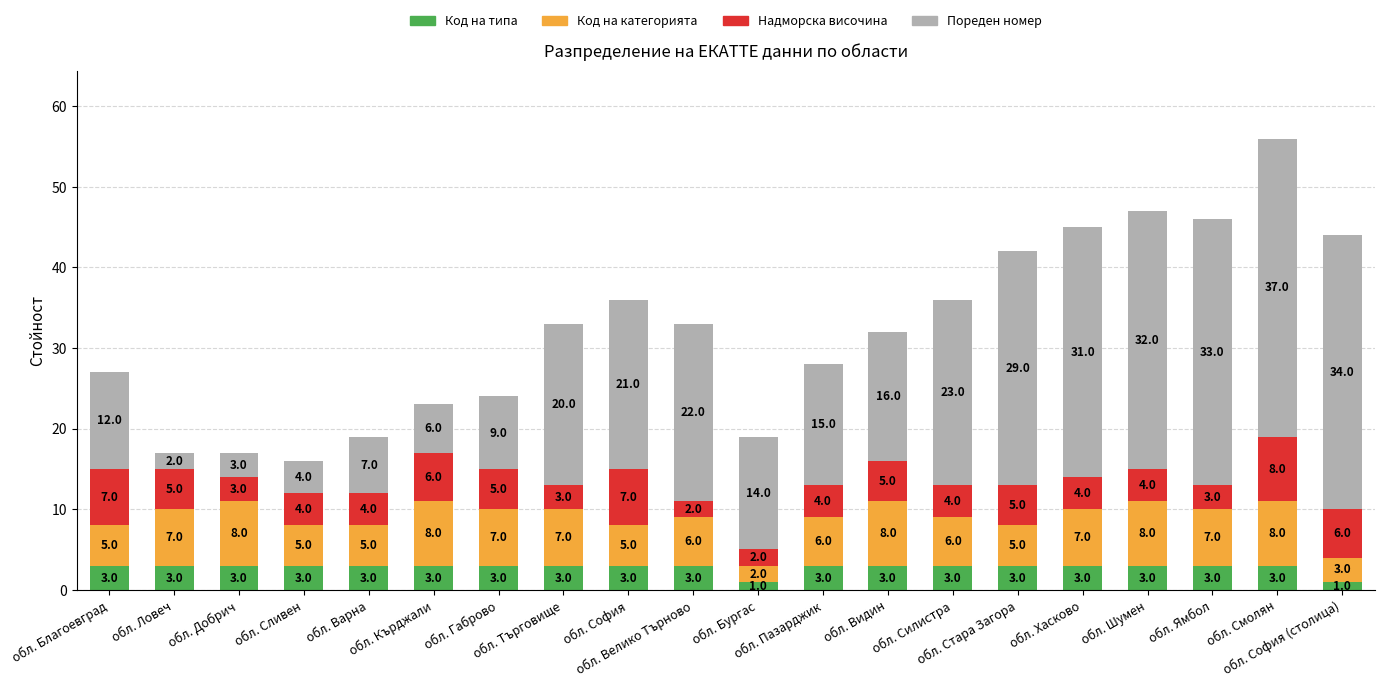

How many bars are there in total?

20